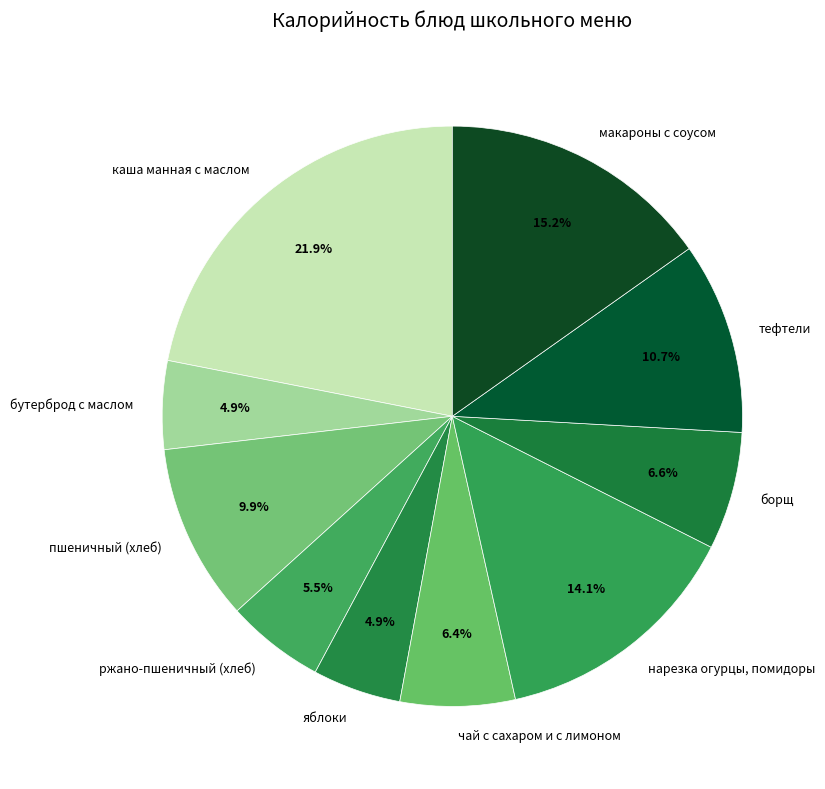

Is тефтели the majority of the pie?

No